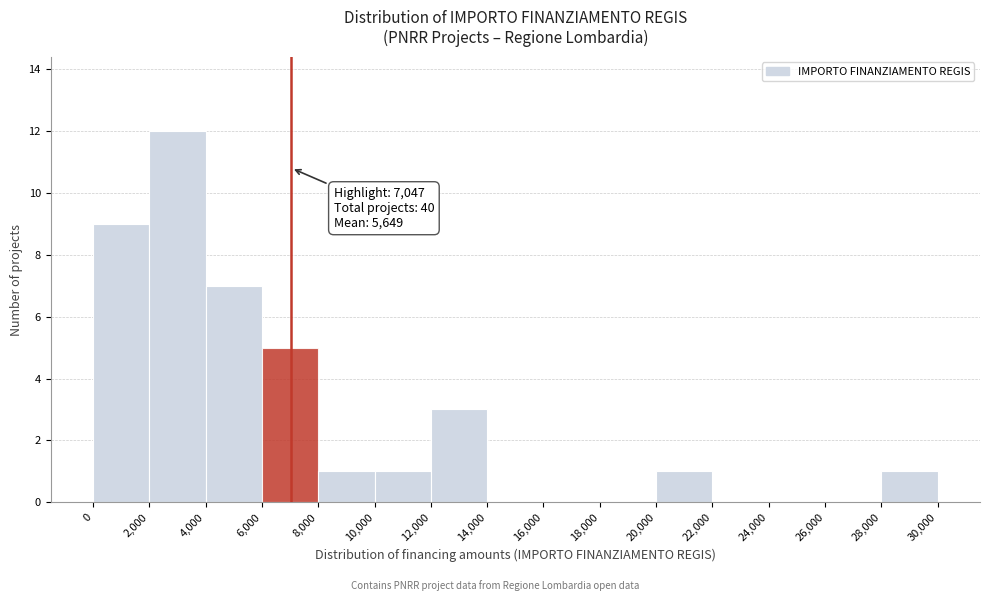

Over which range of the x-axis is the bar tallest?

2,000 to 4,000